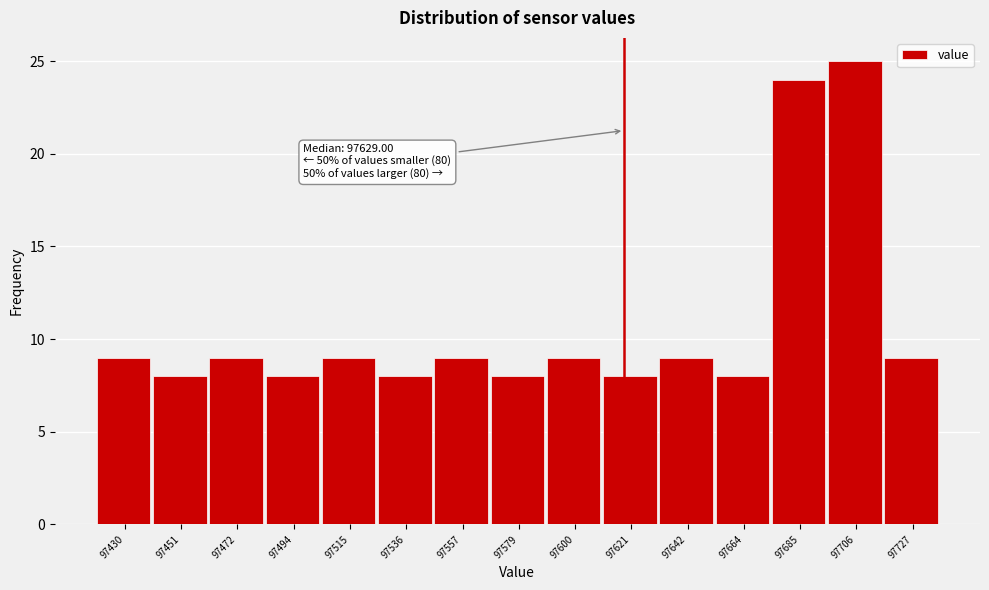

Reading left to right, extract all data points from this chart.

97430=9	97451=8	97472=9	97494=8	97515=9	97536=8	97557=9	97579=8	97600=9	97621=8	97642=9	97664=8	97685=24	97706=25	97727=9